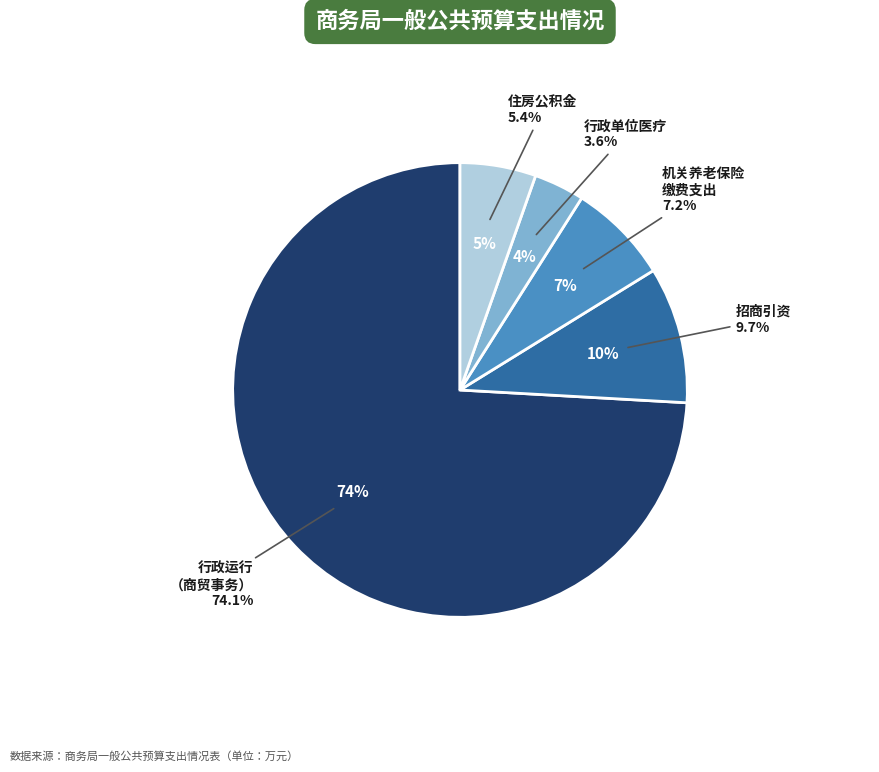

Does any single category account for the majority?

Yes